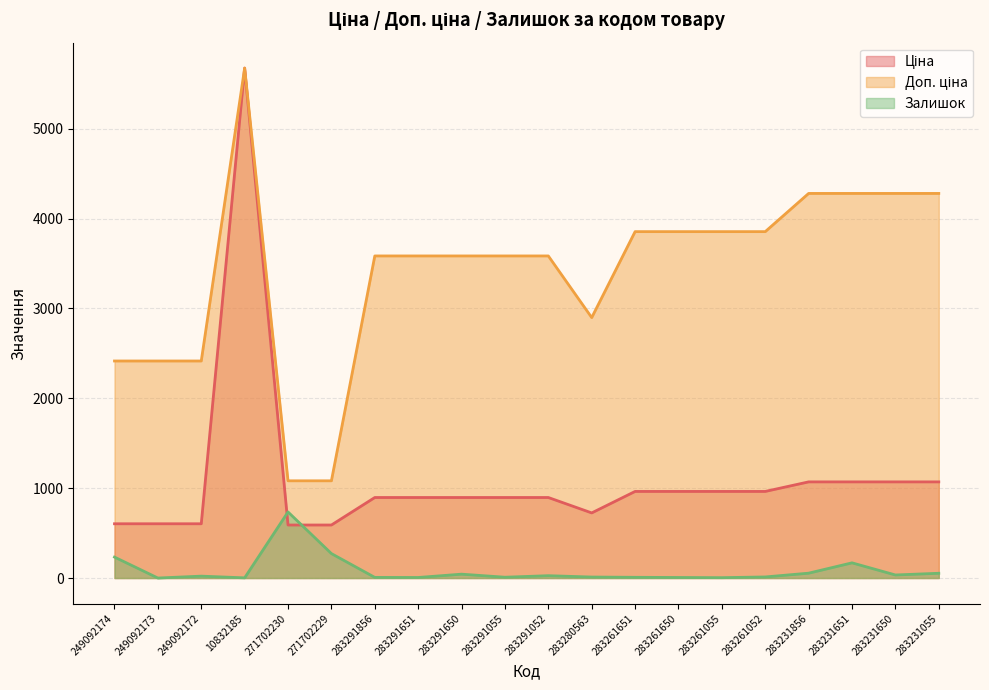

What is the value of the Залишок point at the 19th from the left?

34.0